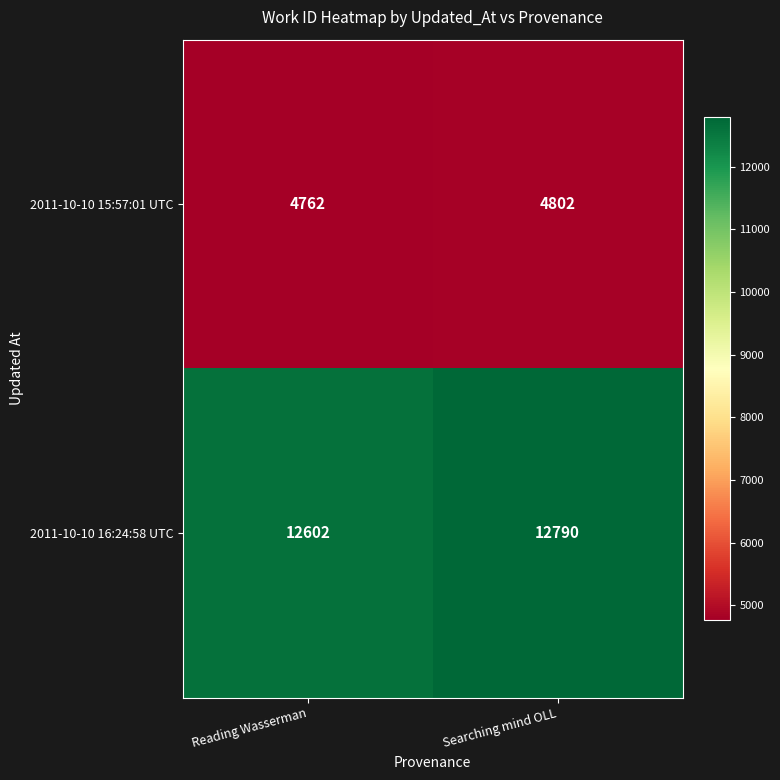

Which series has the largest total across all categories?

2011-10-10 16:24:58 UTC